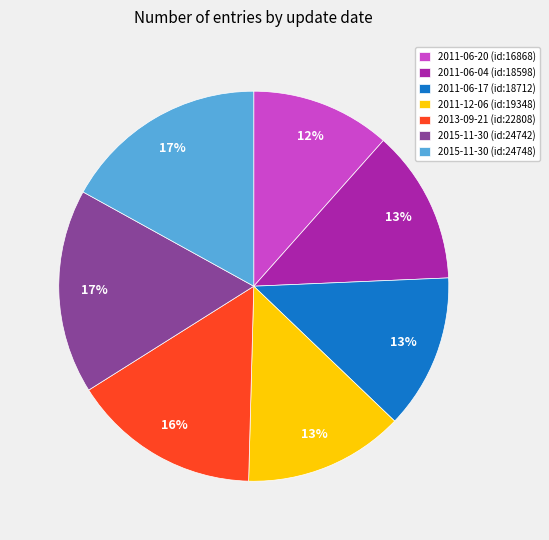

To the nearest percent, what is the combined percentage of 2011-06-20 (id:16868) and 2011-12-06 (id:19348)?

25%